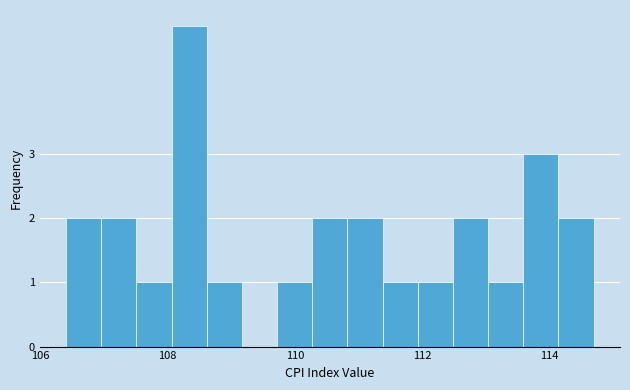

Read against the x-axis, roughly where is the centre of the tallest bar?

108.4